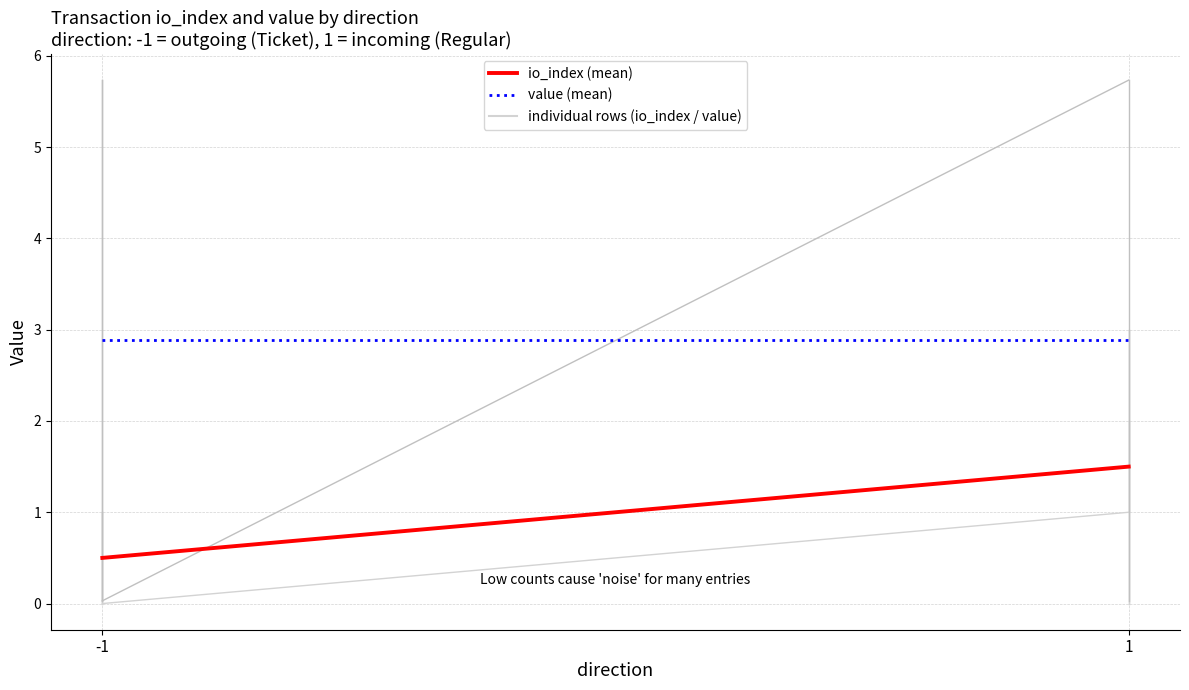

How many series are shown in this chart?

2